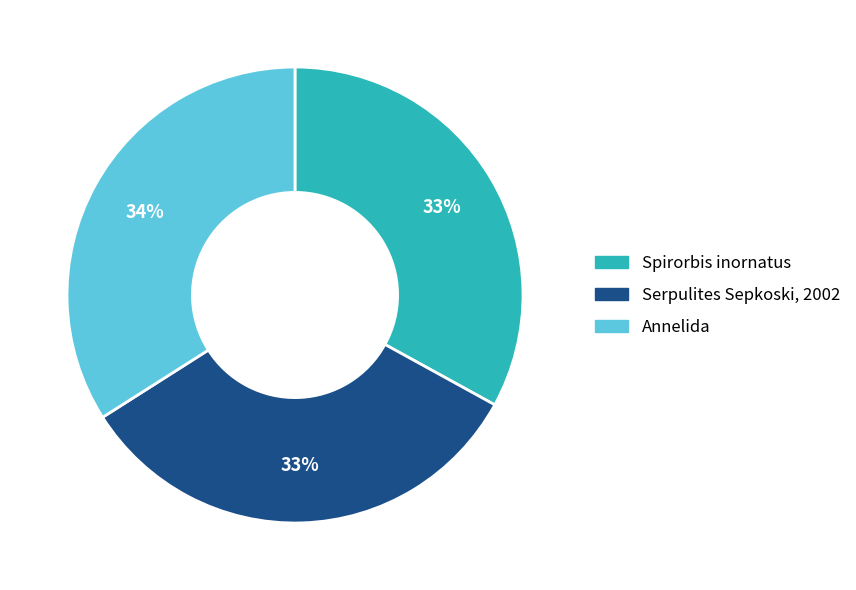

How many slices are in this pie chart?

3